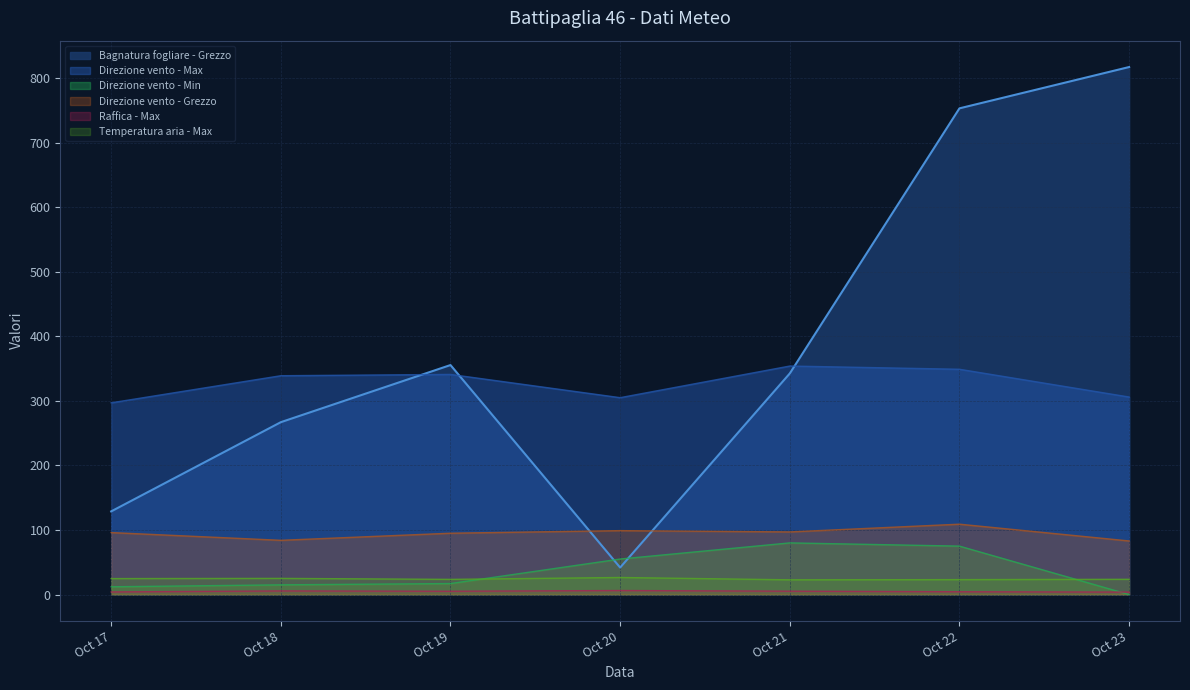

What is the spread (max minus min) of values at Oct 20?

298.8